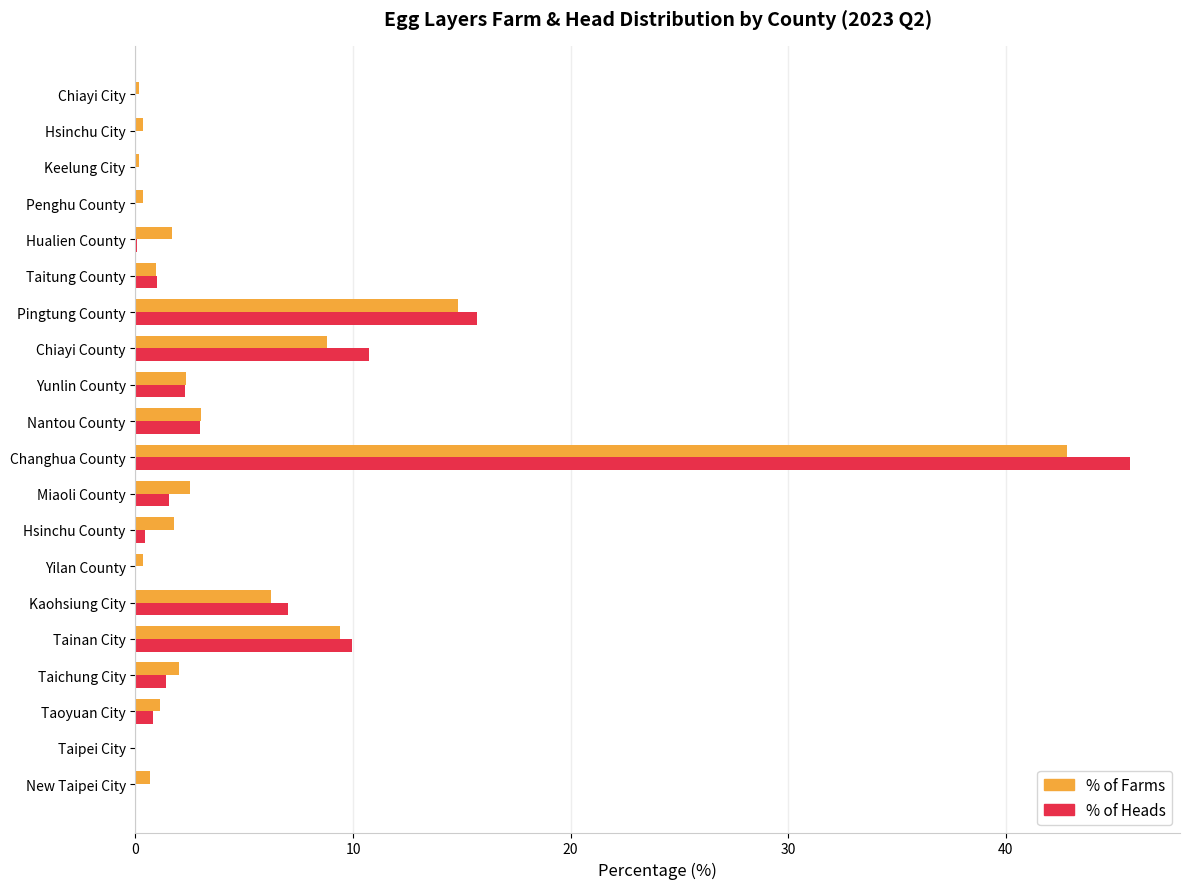

True or false: % of Farms has a value of 2.5 at Miaoli County.

True